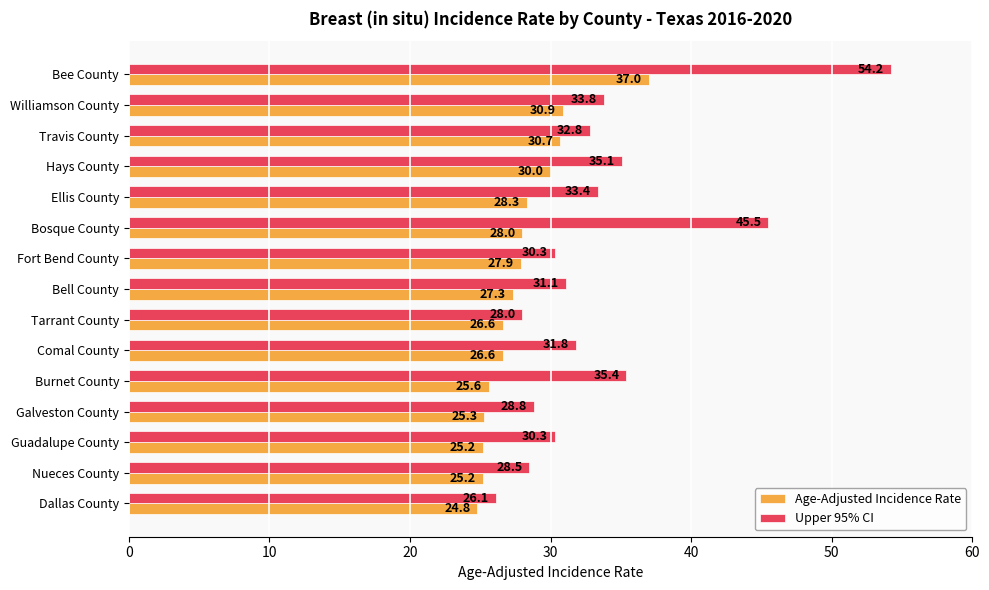

Is it true that Age-Adjusted Incidence Rate equals 19.2 at Hays County?

False